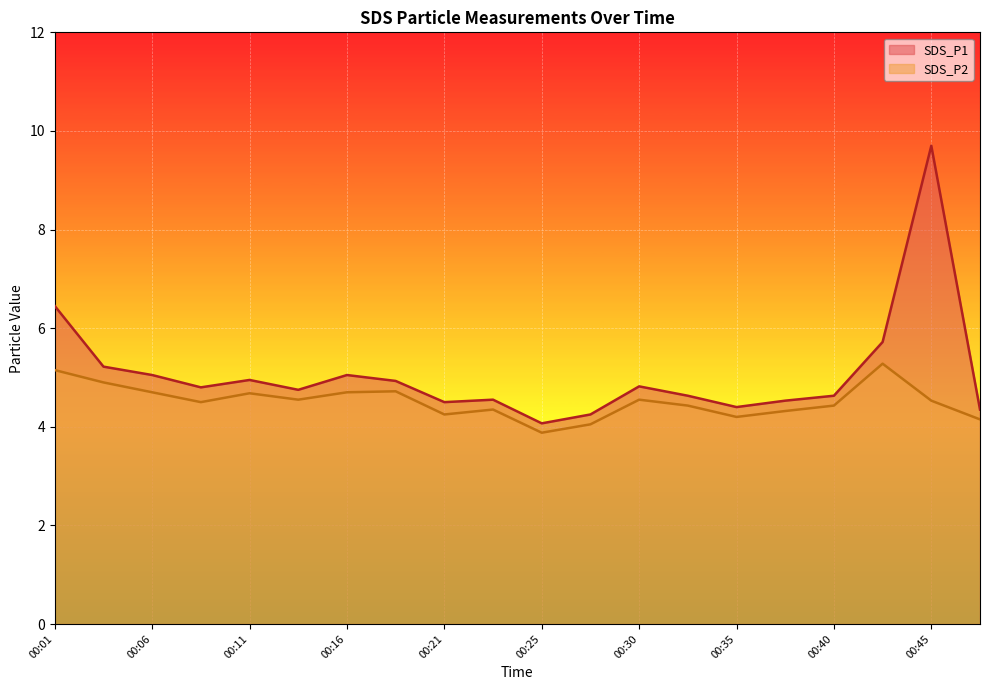

Which label corresponds to the smallest value in the chart?

00:25